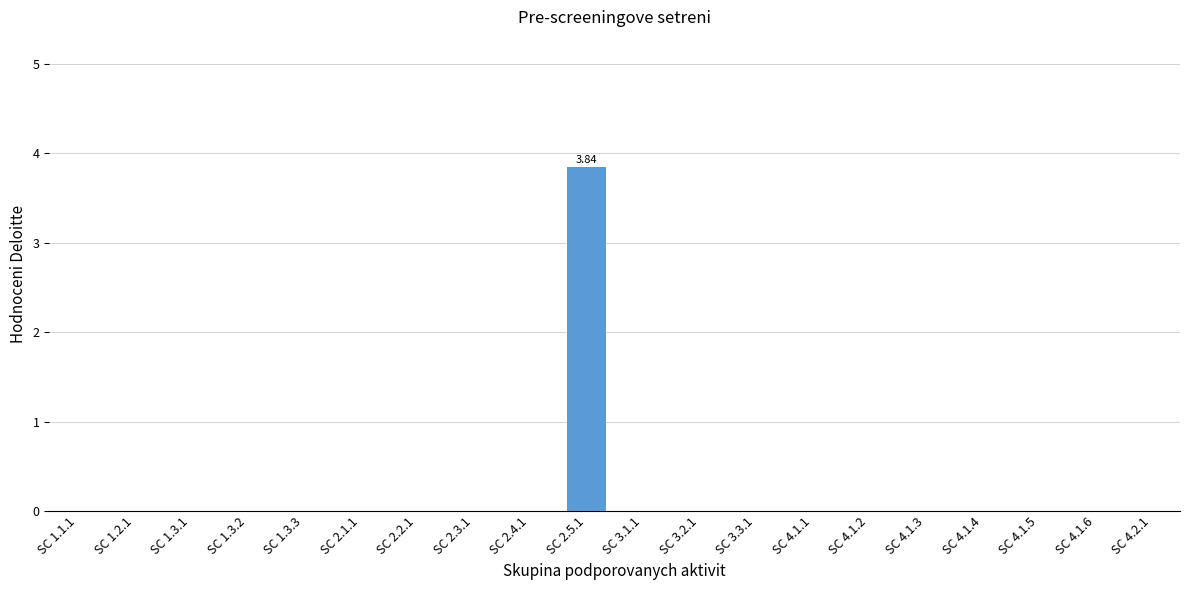

Which label corresponds to the largest value in the chart?

SC 2.5.1